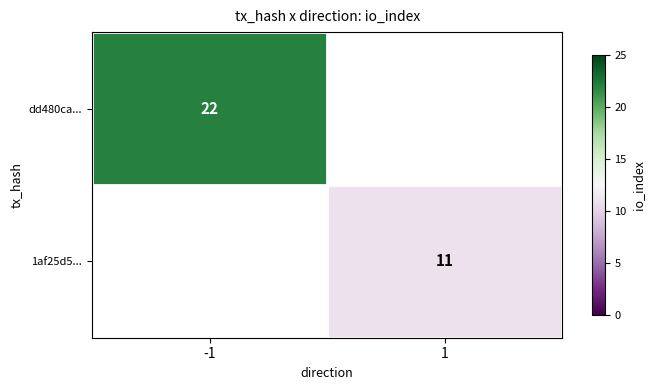

The dd480ca... series shows 22 at -1. True or false?

True